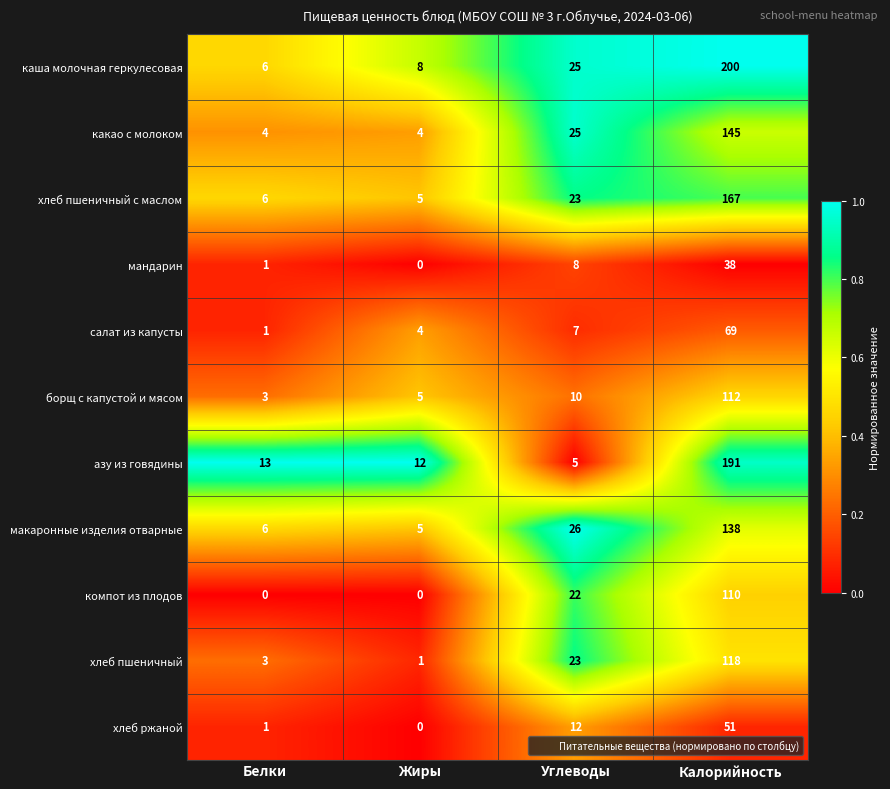

Rank the series by their maximum value, from highest to lowest.

каша молочная геркулесовая, азу из говядины, хлеб пшеничный с маслом, какао с молоком, макаронные изделия отварные, хлеб пшеничный, борщ с капустой и мясом, компот из плодов, салат из капусты, хлеб ржаной, мандарин